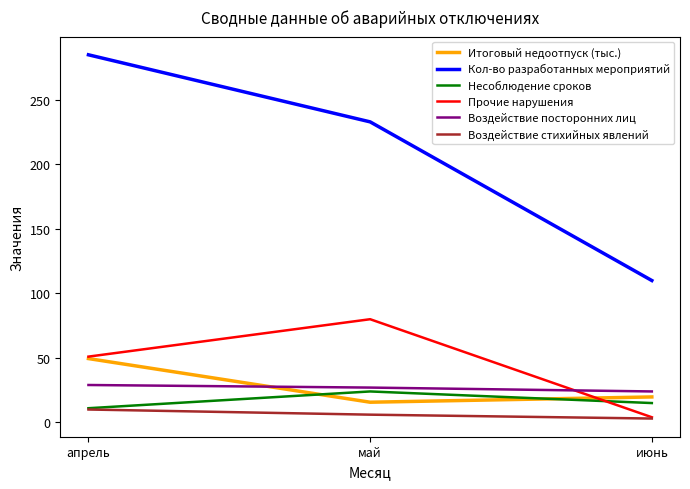

Where is Кол-во разработанных мероприятий nearest to the value 197?

май